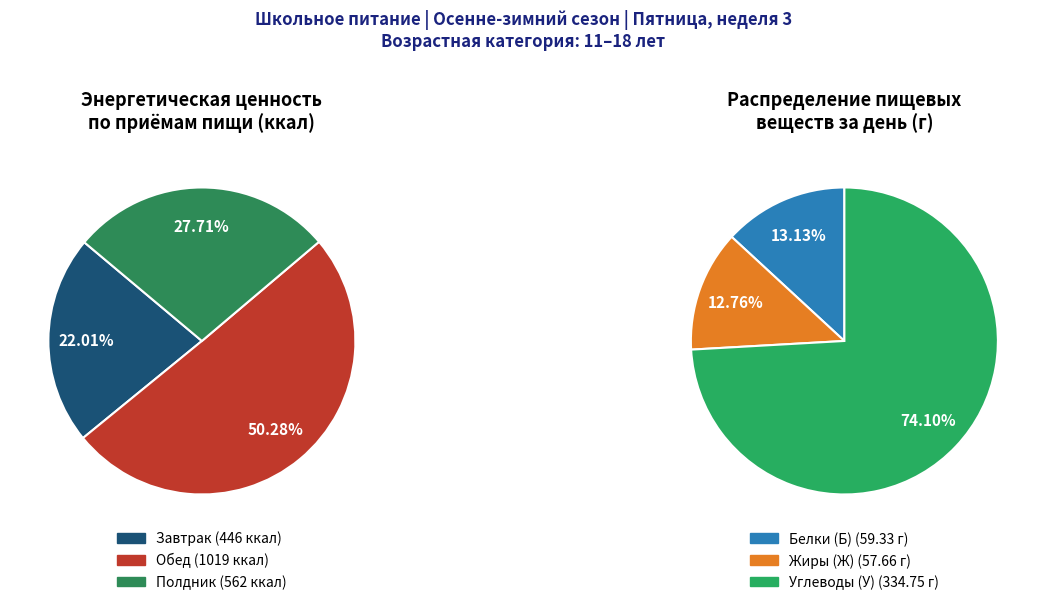

Combined, do Итого за день and Обед account for over 50%?

Yes